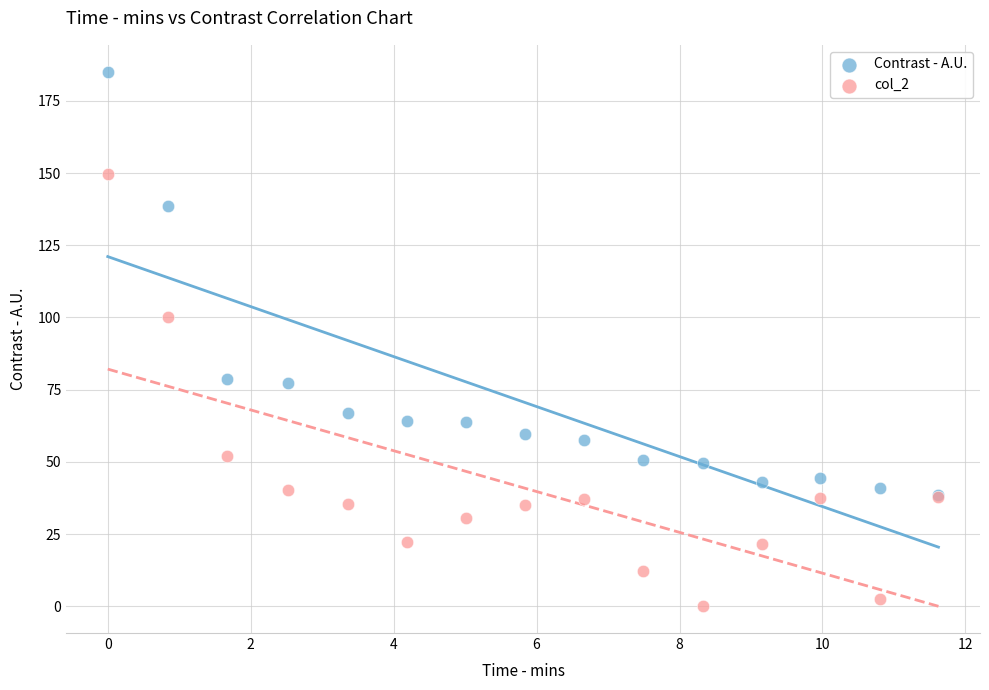

Across all series, what Y value is closest to 92?

100.2